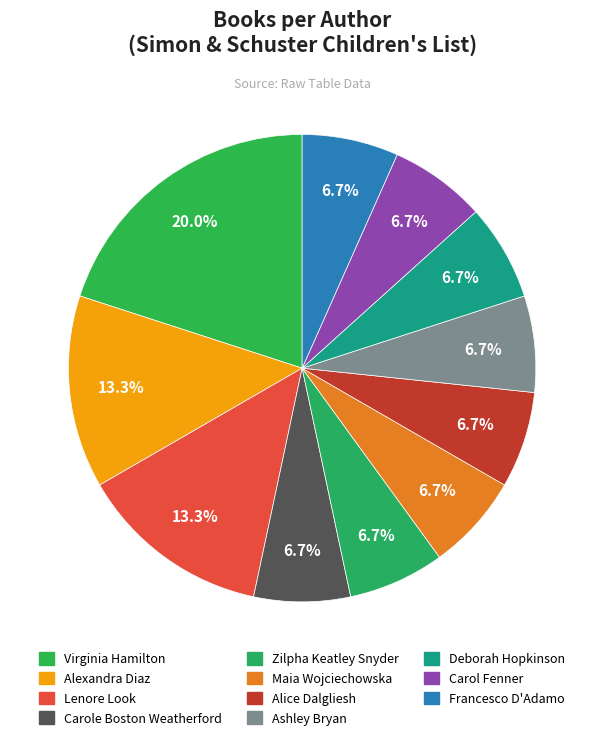

Which slice is the largest?

Virginia Hamilton